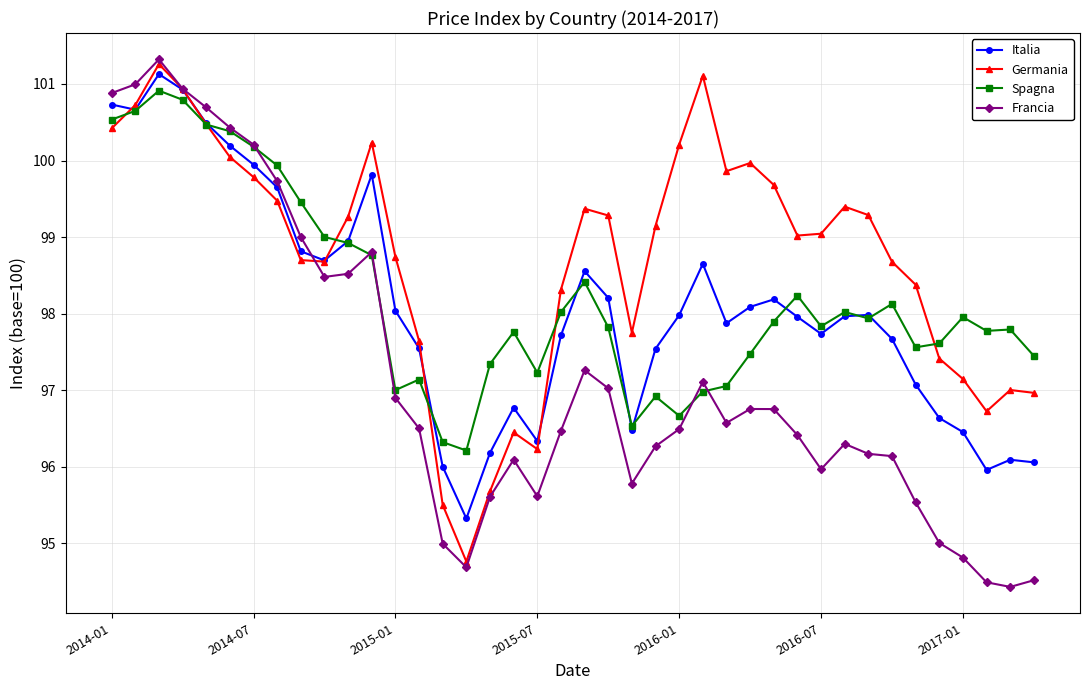

True or false: Germania has more than 1 points higher than both neighbors.

True